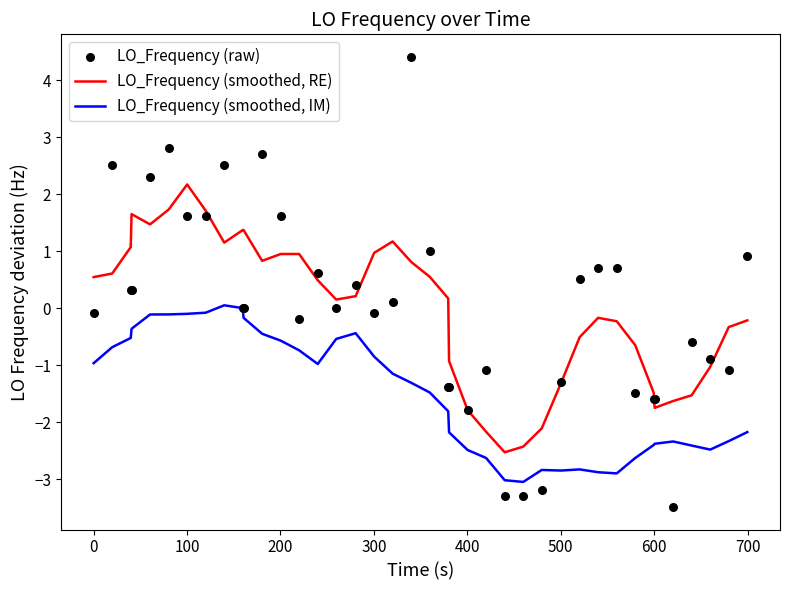

At how many categories does at least one series exceed 4?

1